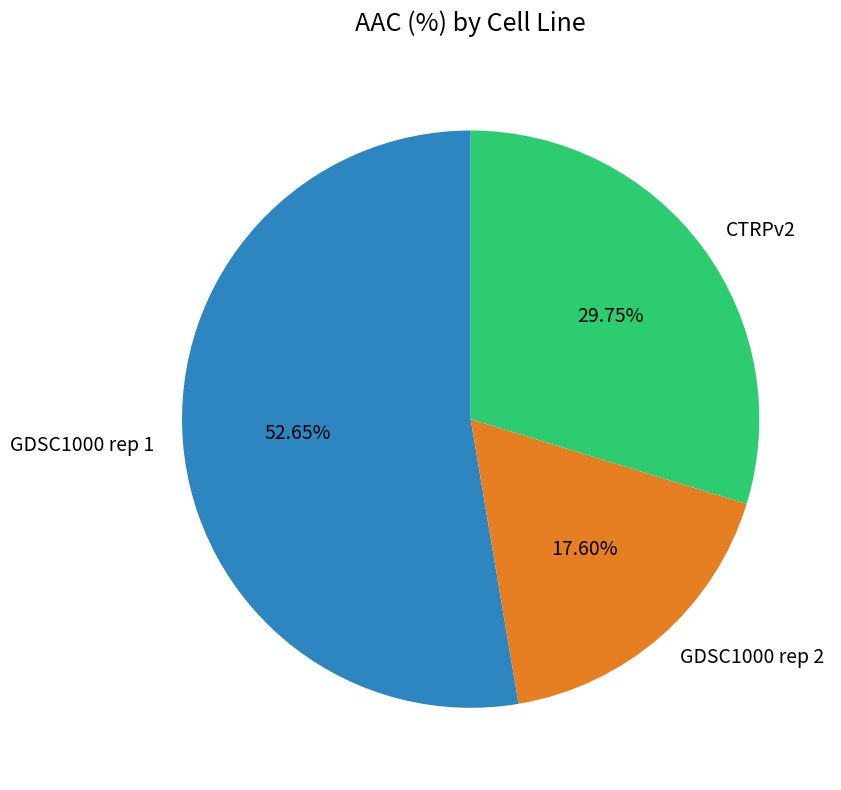

To the nearest percent, what is the combined percentage of GDSC1000 rep 2 and CTRPv2?

47%